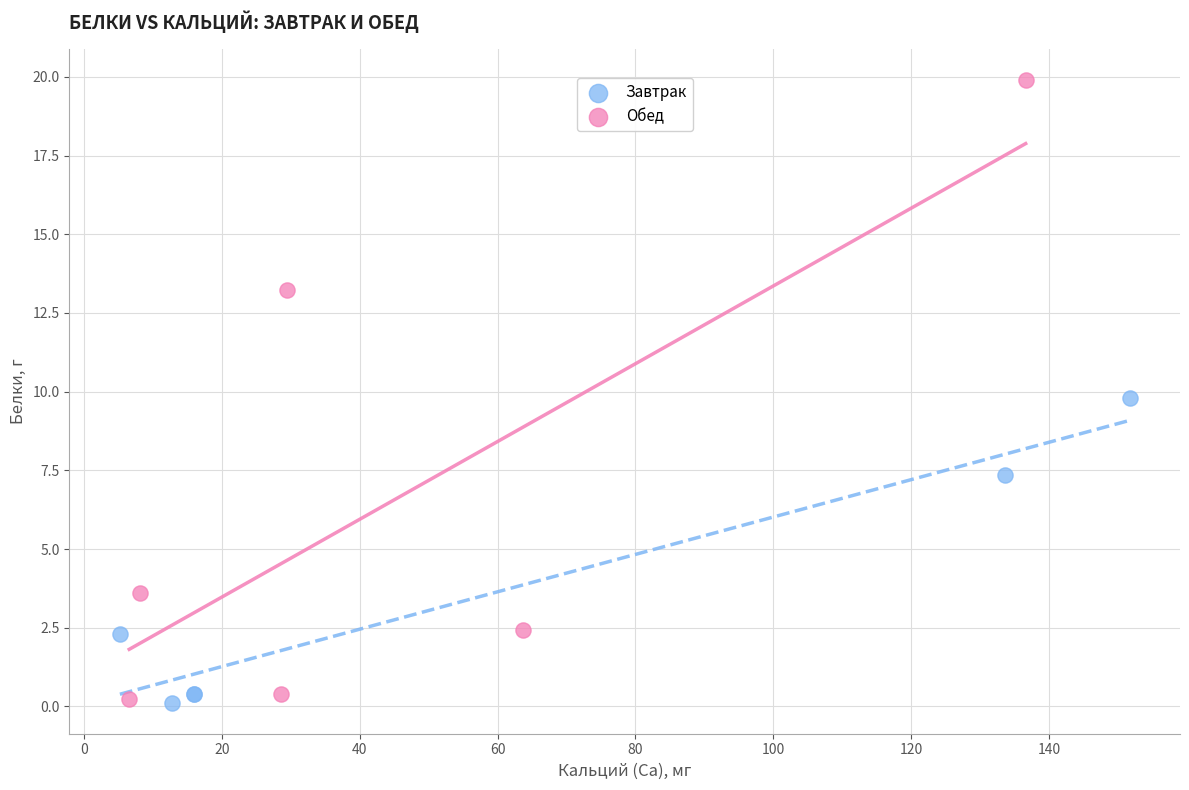

Which series has the largest Y range (max minus min)?

Обед